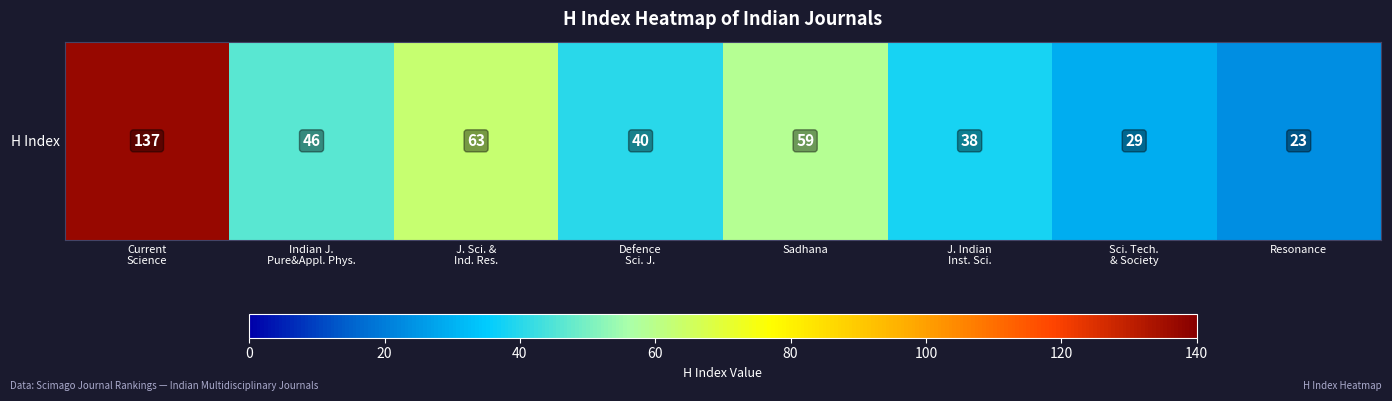

Reading right to left, transcribe all the data shown in this chart.

23	29	38	59	40	63	46	137